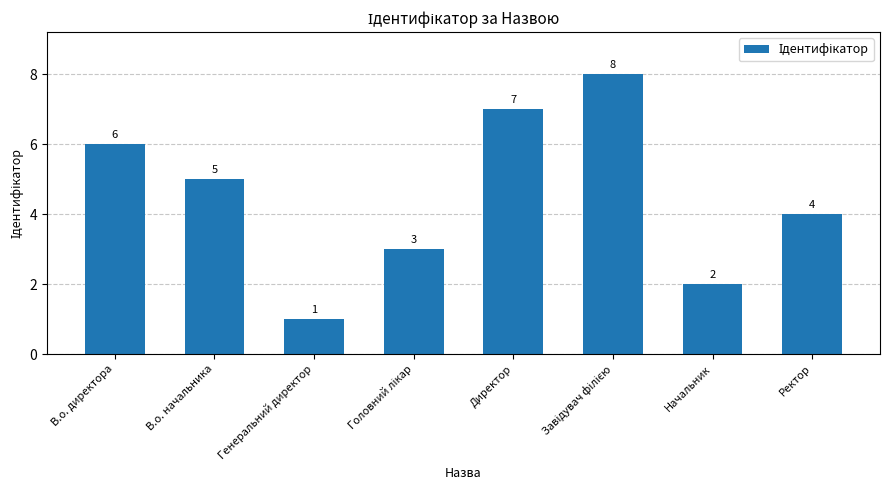

What is the difference between the values at Генеральний директор and Директор?

6